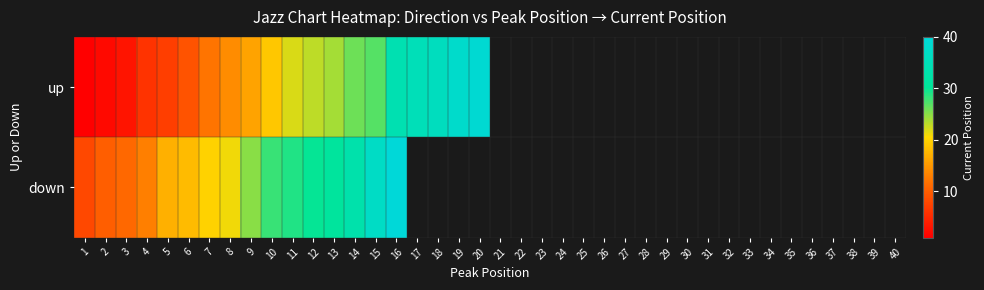

At which category is the sum across all series the highest?

16